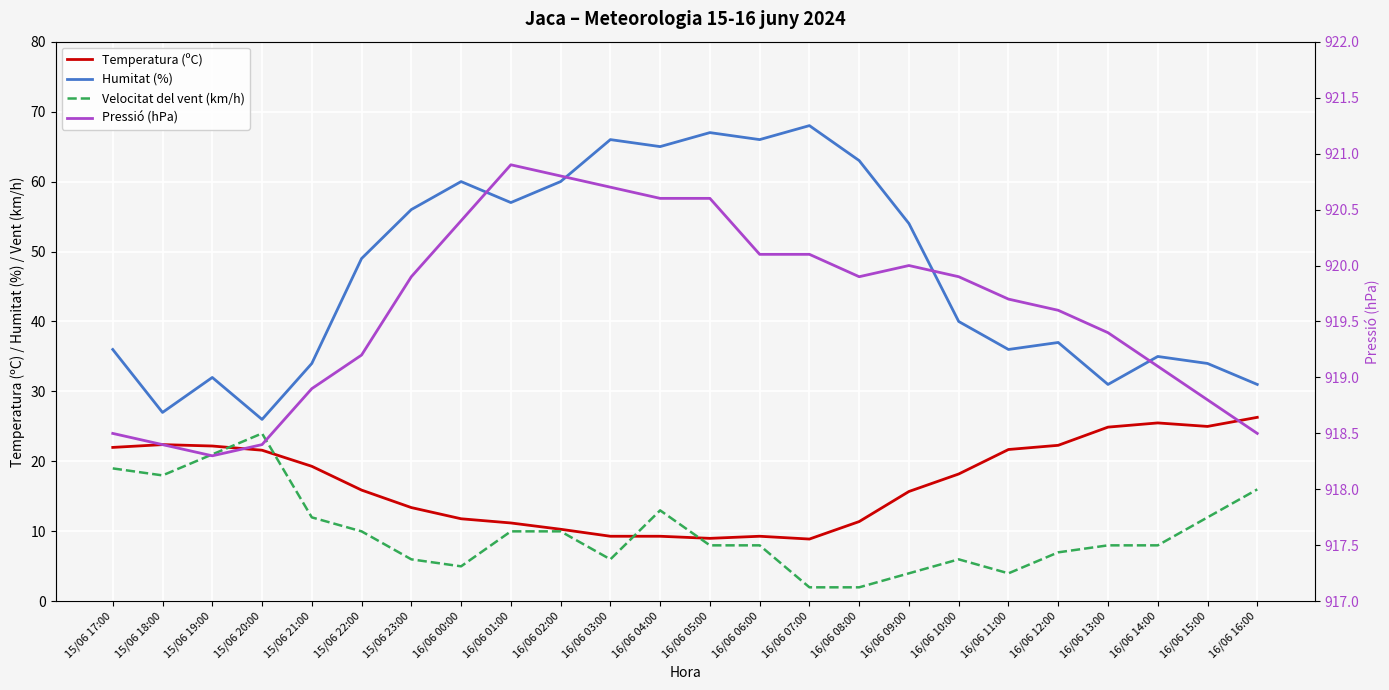

How many data points does each series have?

24